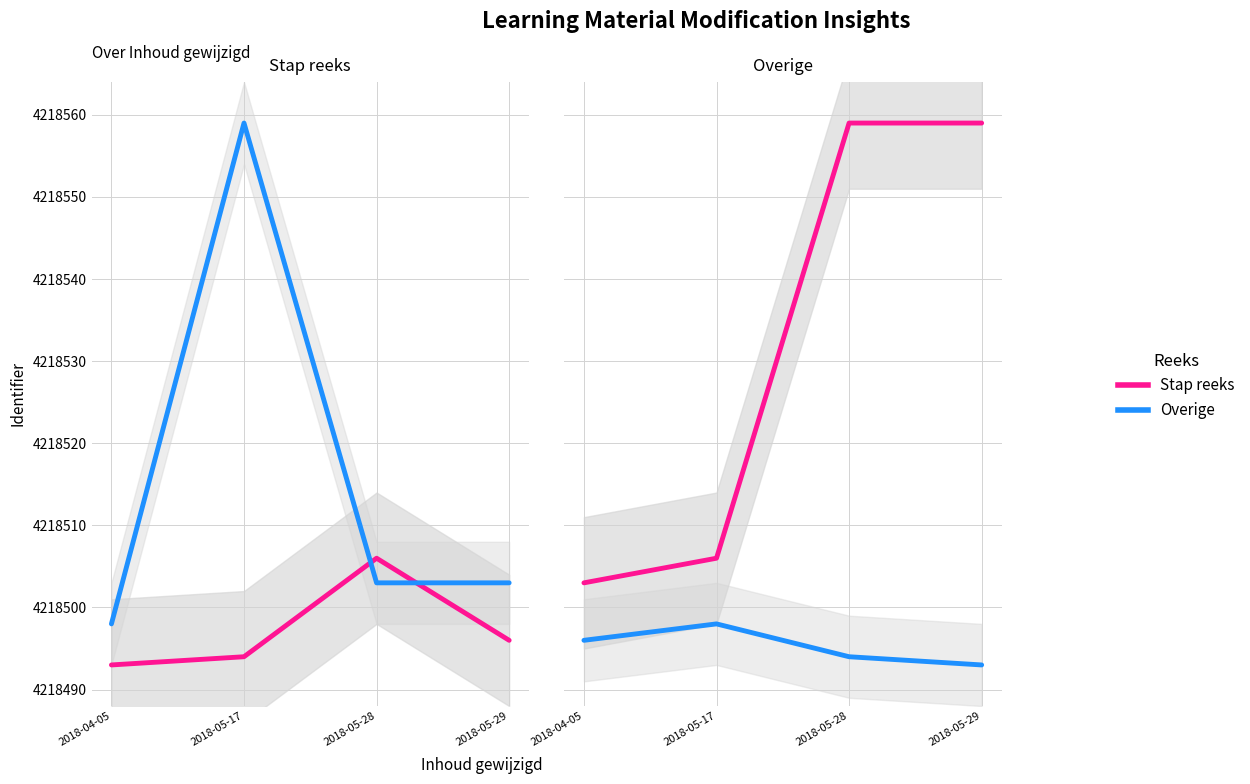

What are all the series names shown in the legend?

Stap reeks, Overige